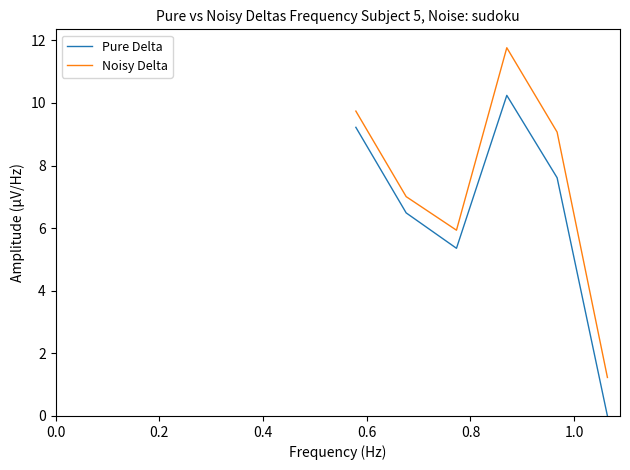

Which series has the largest total across all categories?

Noisy Delta